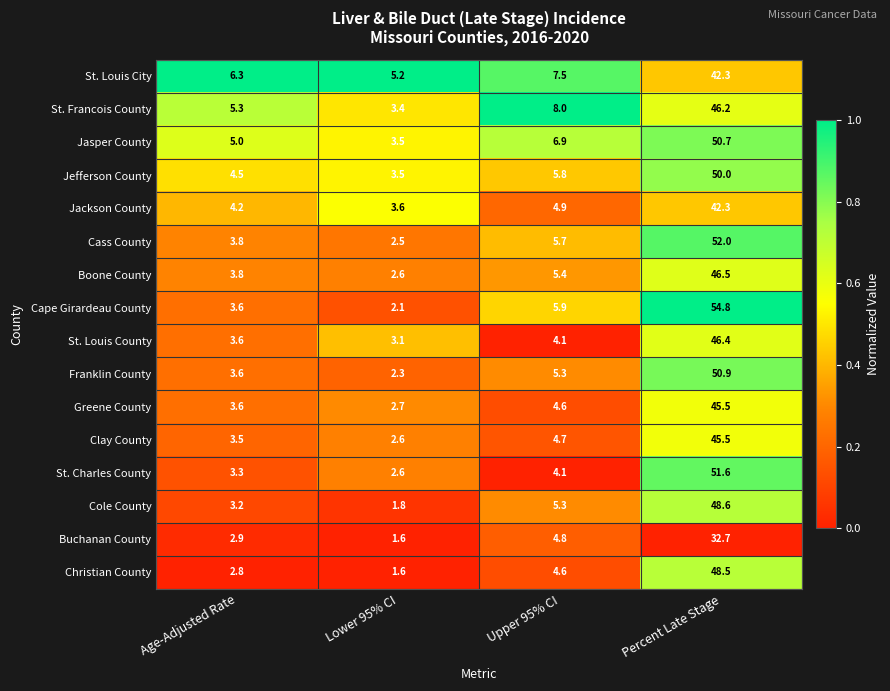

Which series has the largest range (max minus min)?

Cape Girardeau County